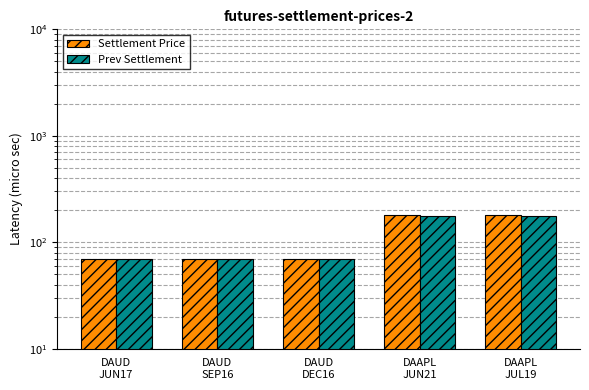

What is the average value of the Prev Settlement series?

112.5